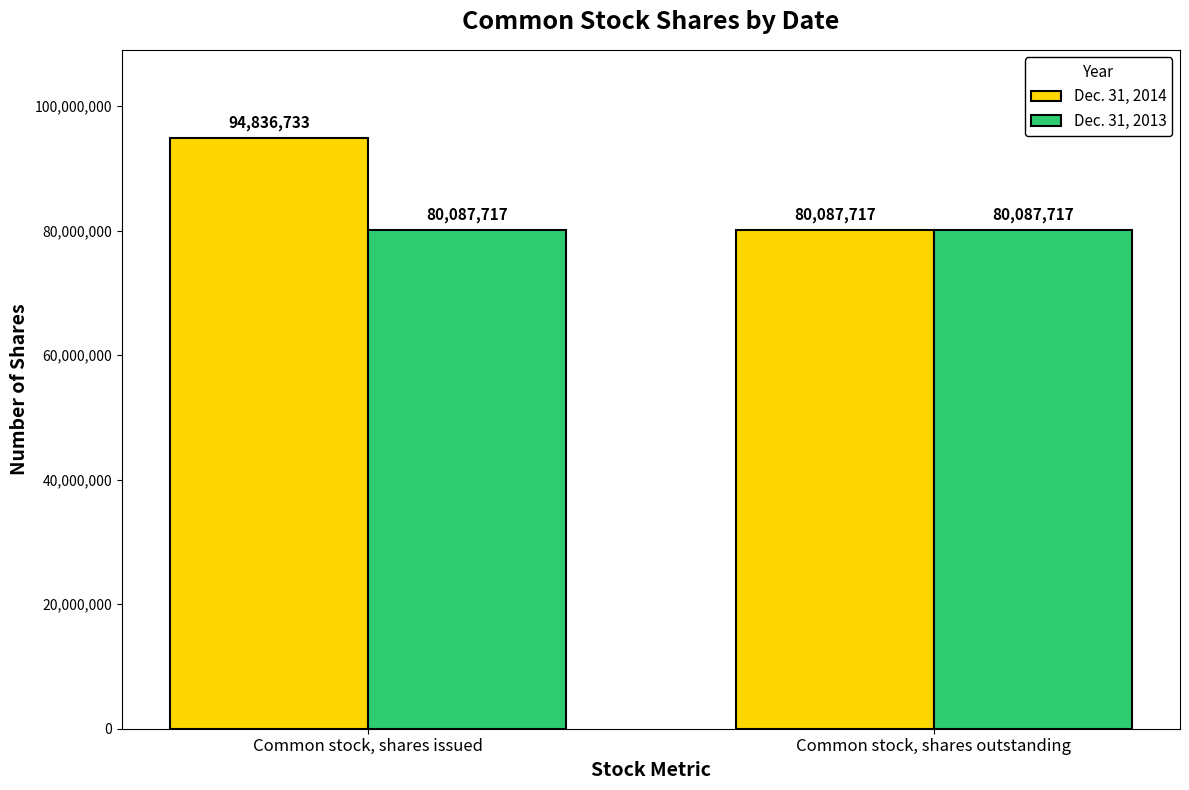

List the series in order of their peak value, highest first.

Dec. 31, 2014, Dec. 31, 2013